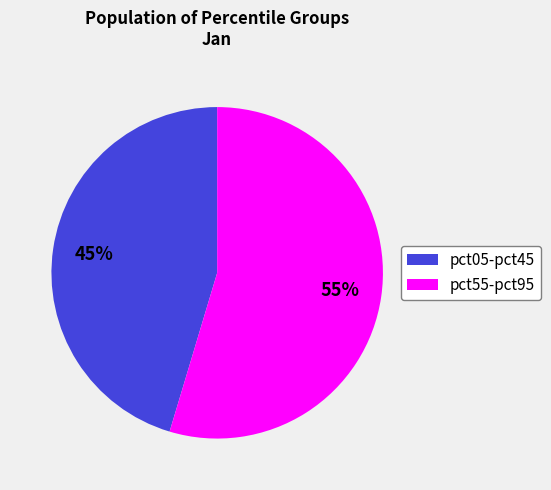

To the nearest percent, what is the average slice percentage?

50%